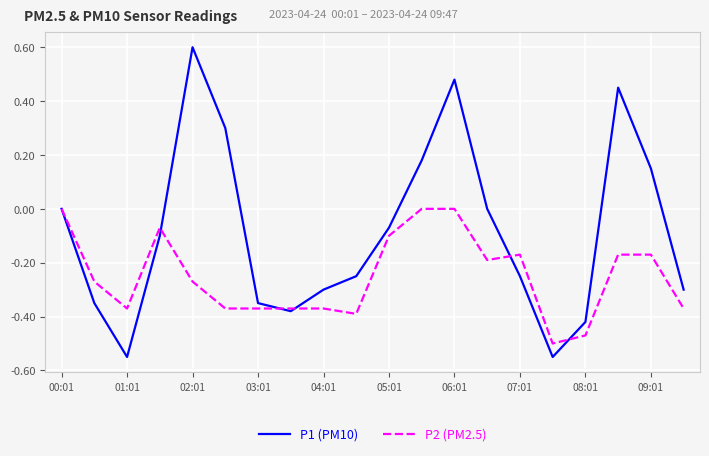

Count the number of data series in this chart.

2